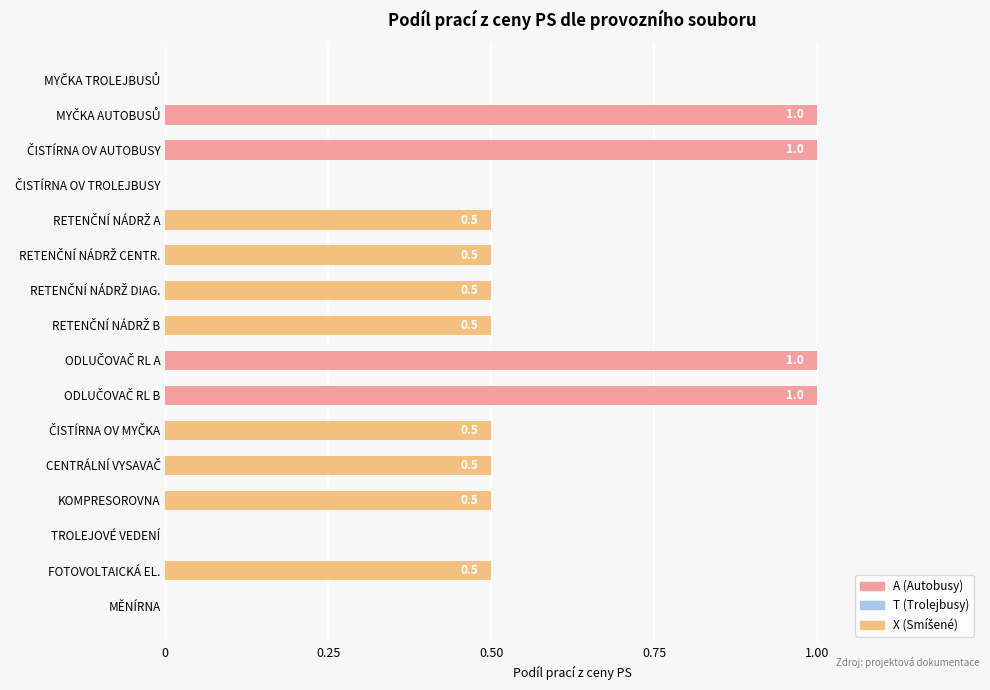

Is it true that the value at FOTOVOLTAICKÁ EL. is 0.3?

False